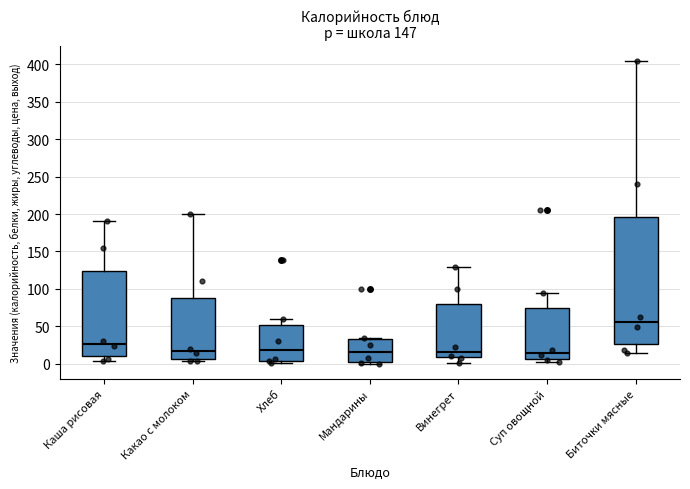

Comparing the boxes themselves (not the whiskers), which one is the tallest?

Биточки мясные